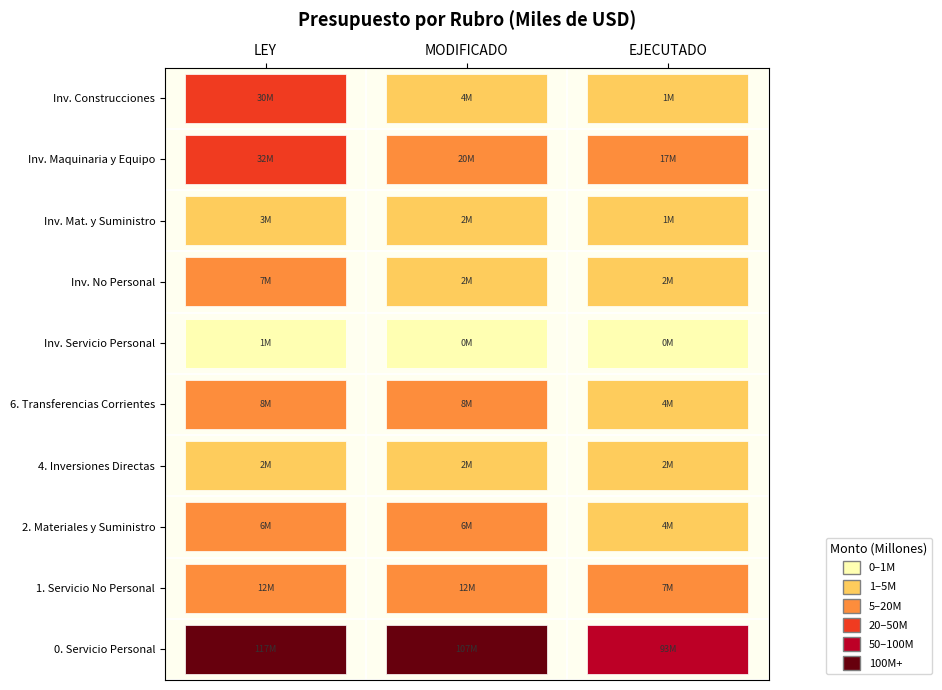

The 6. Transferencias Corrientes series shows 11828842 at LEY. True or false?

False